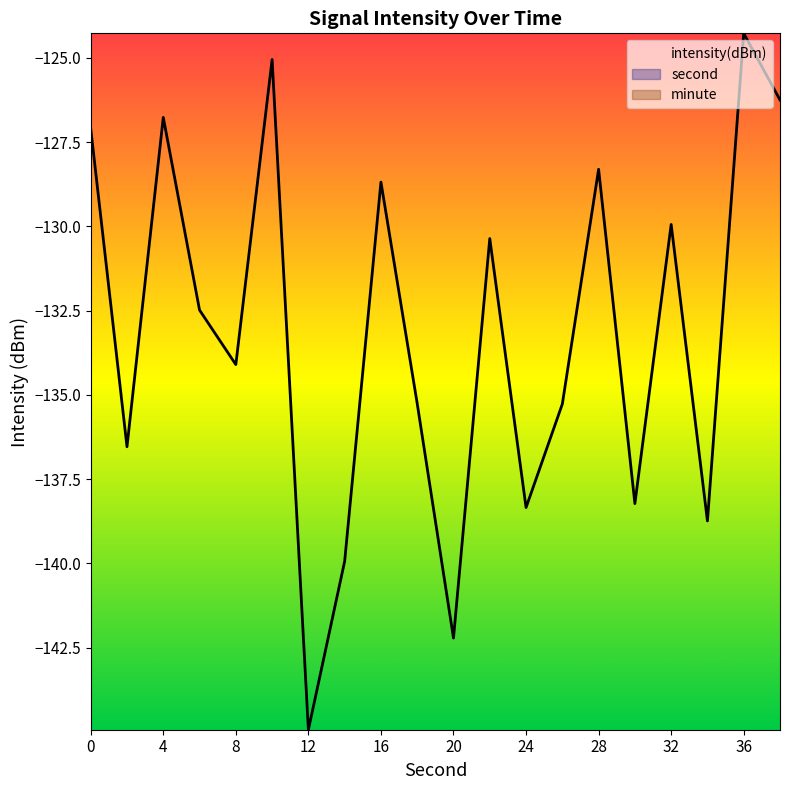

How many distinct data groups are displayed?

2